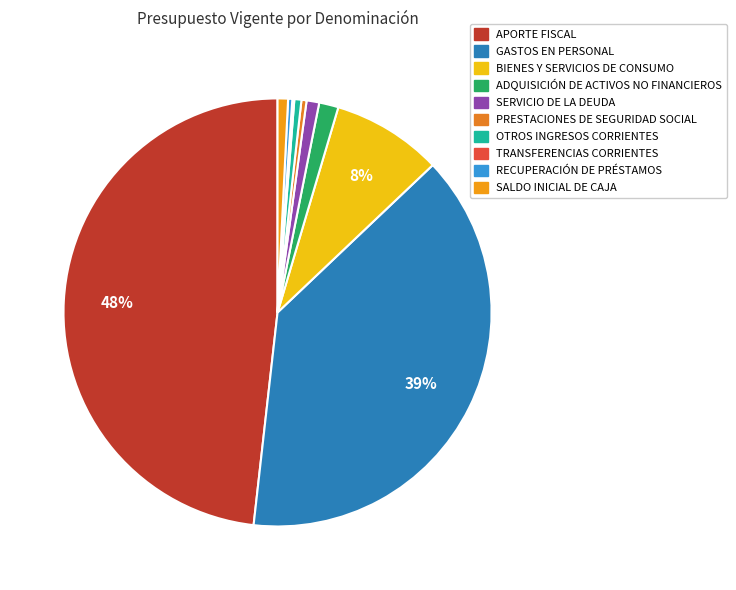

How many slices are in this pie chart?

10